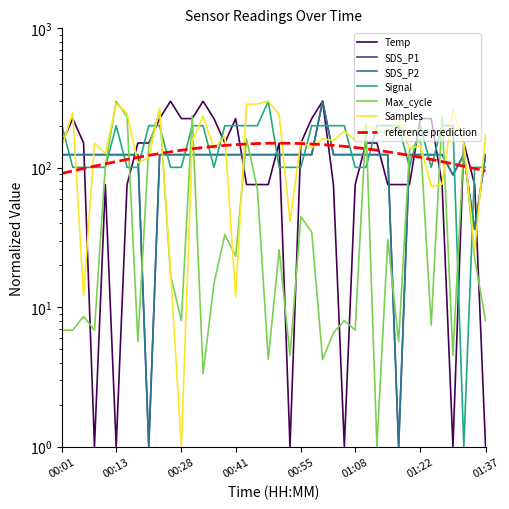

Reading right to left, transcribe all the data shown in this chart.

Temp: 01:37=1.0	01:34=75.7	01:32=150.5	01:30=1.0	01:27=75.7	01:25=225.2	01:22=225.2	01:20=75.7	01:17=75.7	01:15=75.7	01:12=150.5	01:10=150.5	01:08=75.7	01:05=1.0	01:03=75.7	01:00=300.0	00:58=225.2	00:55=150.5	00:53=1.0	00:51=150.5	00:48=75.7	00:46=75.7	00:43=75.7	00:41=225.2	00:38=150.5	00:36=225.2	00:33=300.0	00:31=225.2	00:28=225.2	00:26=300.0	00:23=225.2	00:21=150.5	00:18=150.5	00:16=75.7	00:13=1.0	00:11=75.7	00:08=1.0	00:06=150.5	00:04=225.2	00:01=150.5
SDS_P1: 01:37=124.1	01:34=36.2	01:32=124.1	01:30=88.9	01:27=124.1	01:25=124.1	01:22=124.1	01:20=124.1	01:17=1.0	01:15=124.1	01:12=124.1	01:10=124.1	01:08=124.1	01:05=124.1	01:03=124.1	01:00=300.0	00:58=124.1	00:55=124.1	00:53=124.1	00:51=124.1	00:48=124.1	00:46=124.1	00:43=124.1	00:41=124.1	00:38=124.1	00:36=124.1	00:33=124.1	00:31=124.1	00:28=124.1	00:26=124.1	00:23=124.1	00:21=1.0	00:18=124.1	00:16=124.1	00:13=124.1	00:11=124.1	00:08=124.1	00:06=124.1	00:04=124.1	00:01=124.1
SDS_P2: 01:37=124.1	01:34=36.2	01:32=124.1	01:30=88.9	01:27=124.1	01:25=124.1	01:22=124.1	01:20=124.1	01:17=1.0	01:15=124.1	01:12=124.1	01:10=124.1	01:08=124.1	01:05=124.1	01:03=124.1	01:00=300.0	00:58=124.1	00:55=124.1	00:53=124.1	00:51=124.1	00:48=124.1	00:46=124.1	00:43=124.1	00:41=124.1	00:38=124.1	00:36=124.1	00:33=124.1	00:31=124.1	00:28=124.1	00:26=124.1	00:23=124.1	00:21=1.0	00:18=124.1	00:16=124.1	00:13=124.1	00:11=124.1	00:08=124.1	00:06=124.1	00:04=124.1	00:01=124.1
Signal: 01:37=100.7	01:34=100.7	01:32=1.0	01:30=200.3	01:27=200.3	01:25=100.7	01:22=200.3	01:20=100.7	01:17=200.3	01:15=200.3	01:12=200.3	01:10=100.7	01:08=100.7	01:05=200.3	01:03=200.3	01:00=200.3	00:58=200.3	00:55=100.7	00:53=100.7	00:51=100.7	00:48=300.0	00:46=200.3	00:43=200.3	00:41=200.3	00:38=200.3	00:36=100.7	00:33=200.3	00:31=200.3	00:28=100.7	00:26=100.7	00:23=200.3	00:21=200.3	00:18=100.7	00:16=100.7	00:13=200.3	00:11=100.7	00:08=100.7	00:06=100.7	00:04=100.7	00:01=200.3
Max_cycle: 01:37=8.0	01:34=22.3	01:32=145.2	01:30=4.5	01:27=234.3	01:25=7.4	01:22=160.1	01:20=133.3	01:17=5.7	01:15=30.5	01:12=1.0	01:10=207.1	01:08=6.8	01:05=8.0	01:03=6.5	01:00=4.2	00:58=34.6	00:55=44.5	00:53=4.5	00:51=25.8	00:48=4.2	00:46=69.9	00:43=161.0	00:41=23.2	00:38=33.1	00:36=14.7	00:33=3.3	00:31=237.5	00:28=8.0	00:26=17.1	00:23=256.2	00:21=142.3	00:18=5.7	00:16=232.0	00:13=300.0	00:11=102.6	00:08=6.8	00:06=8.6	00:04=6.8	00:01=6.8
Samples: 01:37=172.1	01:34=25.5	01:32=149.6	01:30=261.3	01:27=76.3	01:25=73.5	01:22=144.2	01:20=137.1	01:17=218.5	01:15=174.7	01:12=187.4	01:10=200.9	01:08=158.1	01:05=182.8	01:03=157.0	01:00=161.5	00:58=138.7	00:55=154.6	00:53=41.1	00:51=241.9	00:48=300.0	00:46=286.7	00:43=285.3	00:41=11.9	00:38=168.4	00:36=137.1	00:33=234.2	00:31=154.8	00:28=1.0	00:26=18.1	00:23=268.3	00:21=118.3	00:18=108.2	00:16=246.1	00:13=288.6	00:11=126.3	00:08=149.8	00:06=12.1	00:04=249.8	00:01=141.5